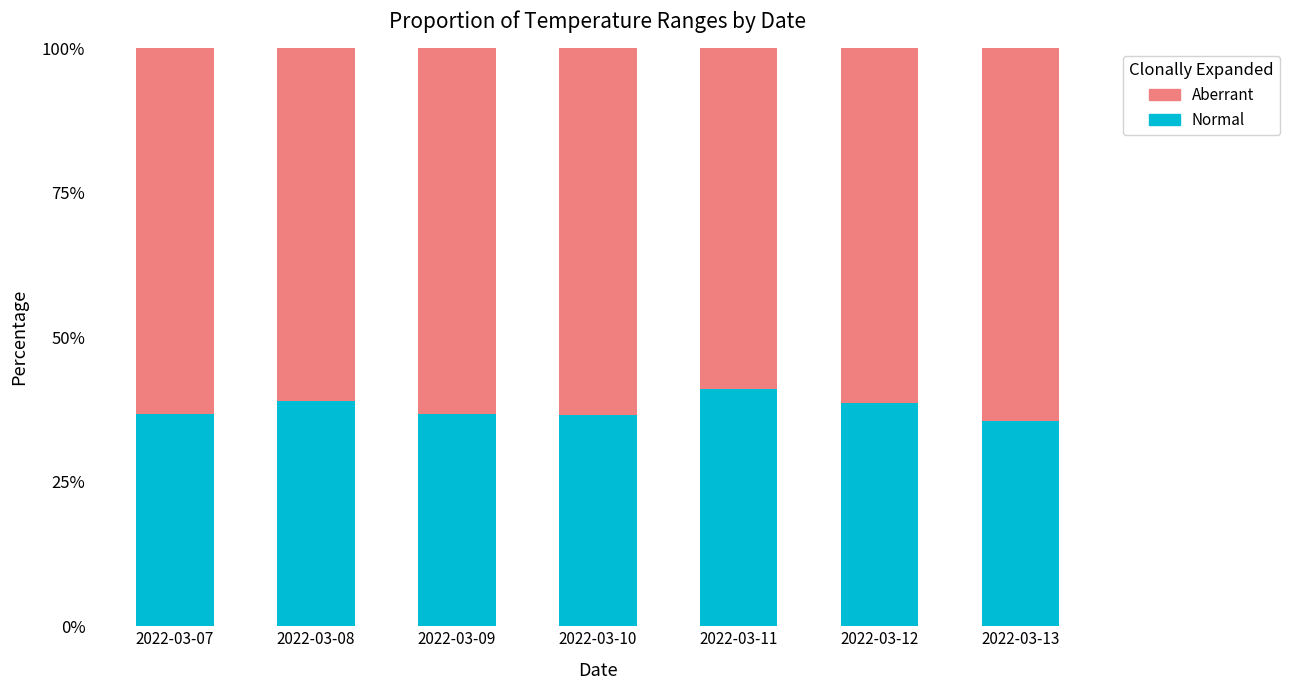

What are all the series names shown in the legend?

Aberrant, Normal